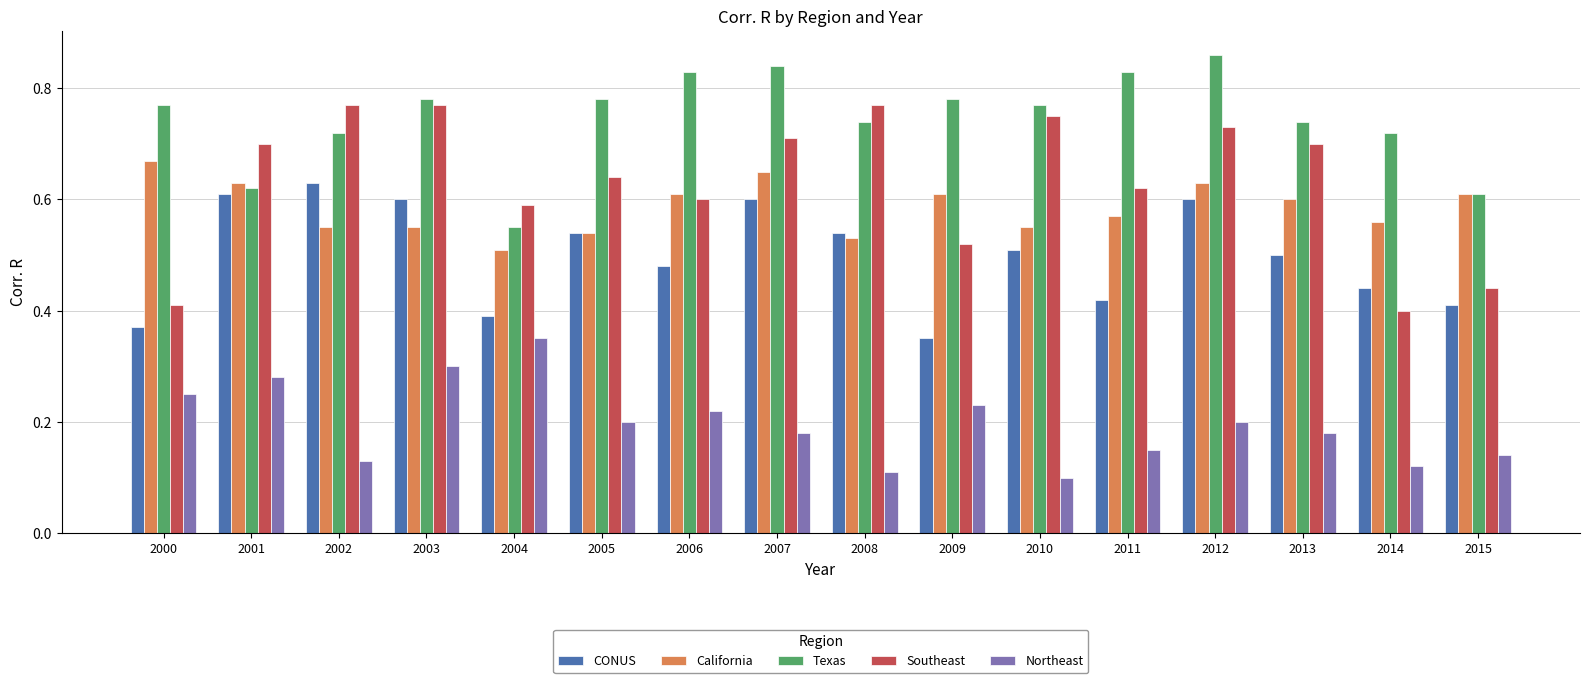

What is the sum of all Southeast values?

10.1